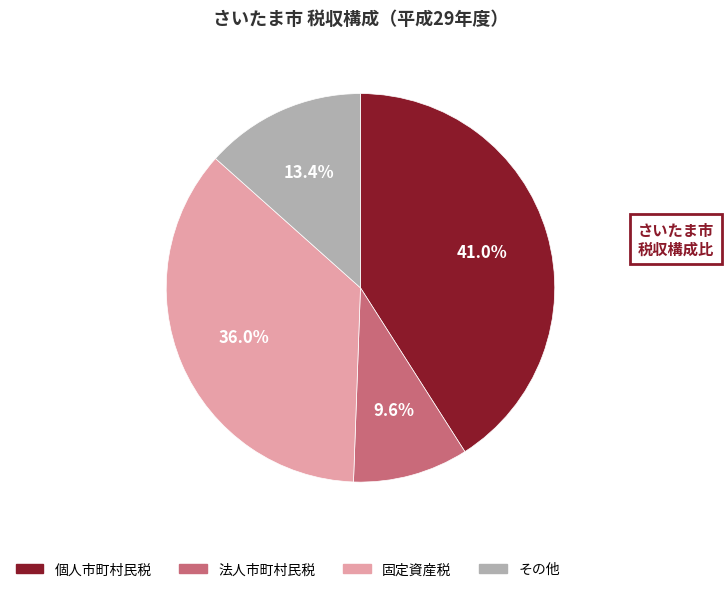

Which slice is the largest?

個人市町村民税